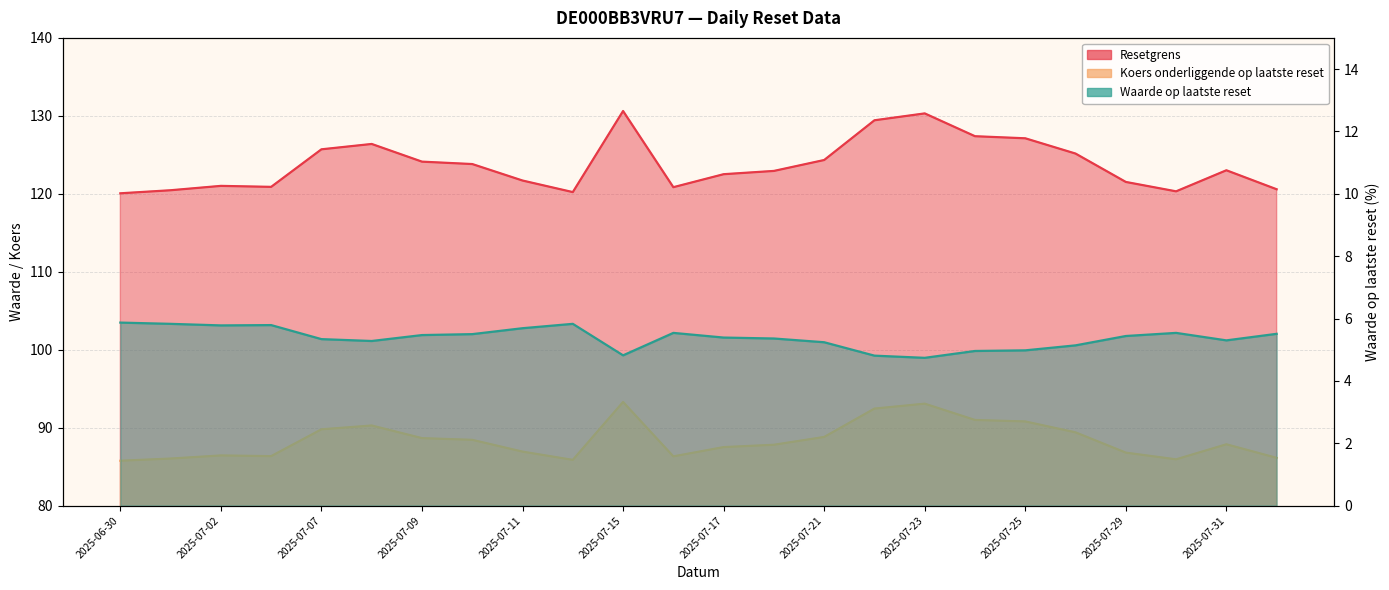

Which series changed the most between 2025-07-24 and 2025-08-01?

Resetgrens